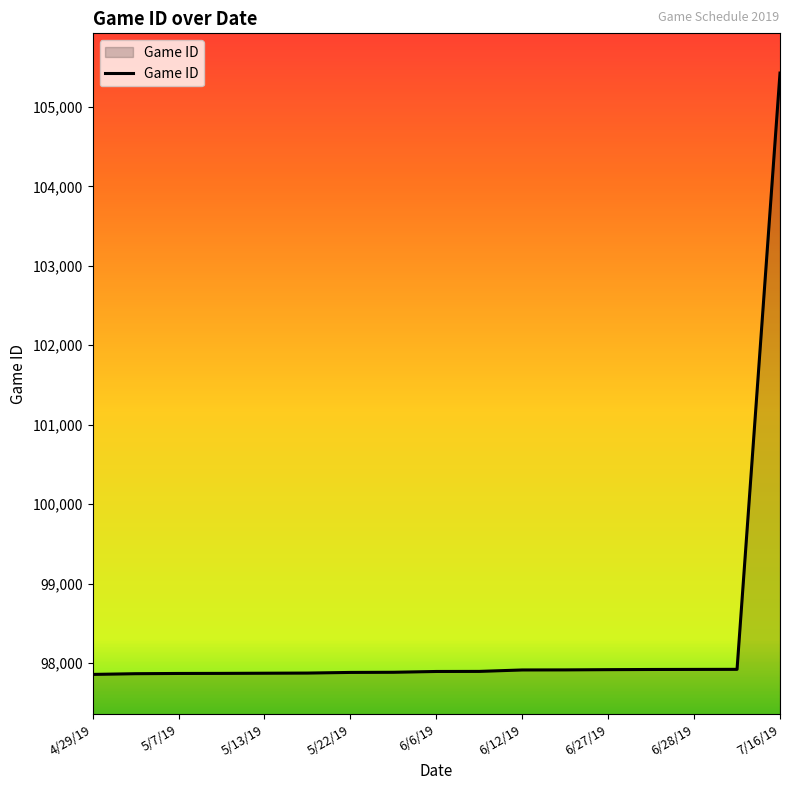

What is the difference between the maximum and minimum values?

7567